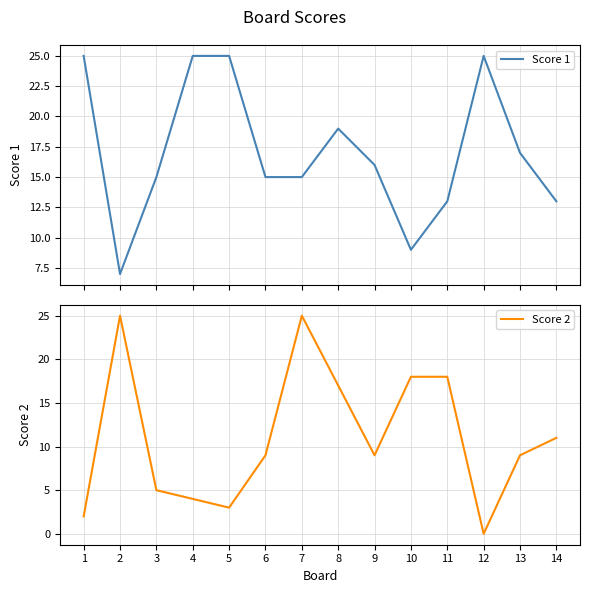

At which label is Score 2 closest to 12?

14